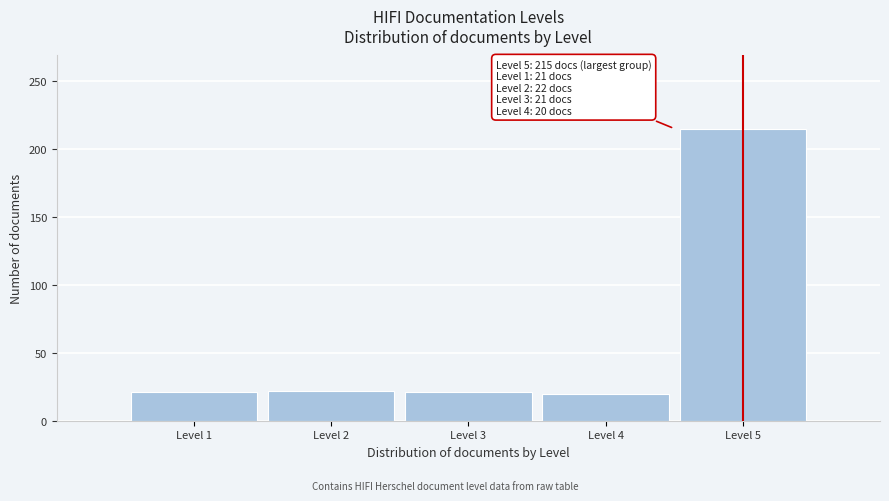

Which label corresponds to the largest value in the chart?

Level 5